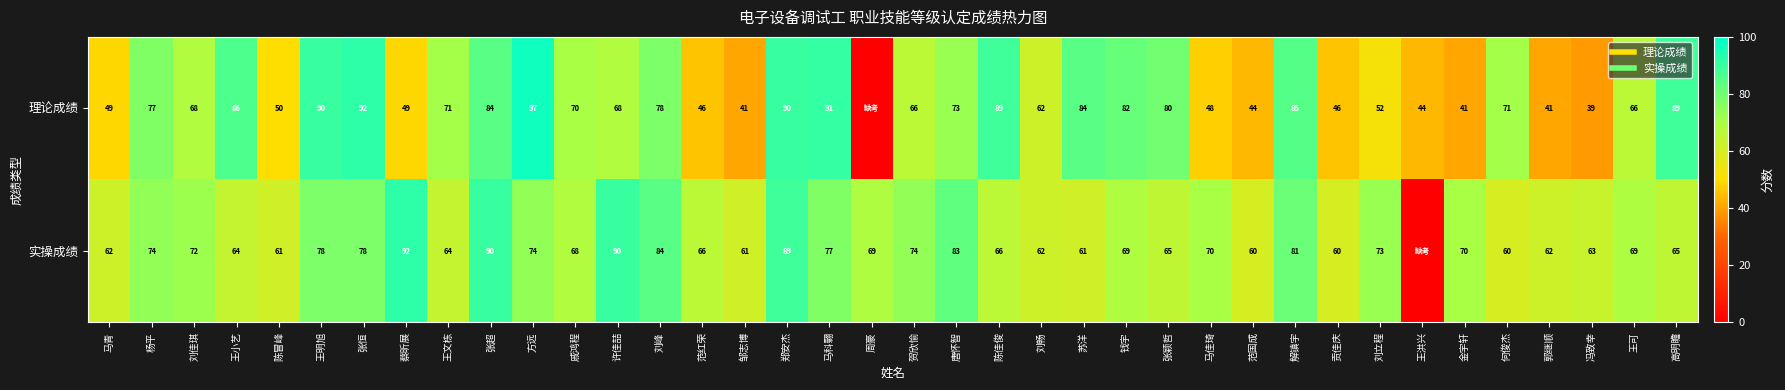

Where is 实操成绩 nearest to the value 46?

范国成